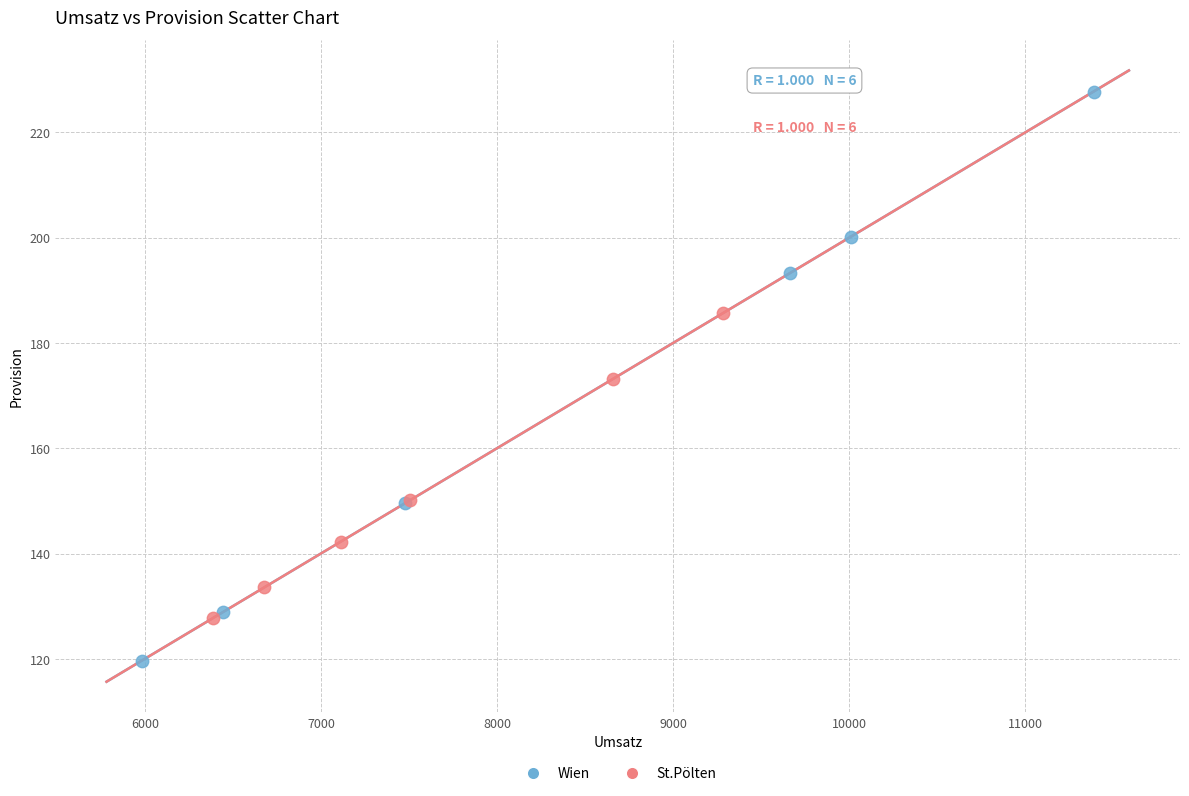

Which series reaches the maximum Y coordinate?

Wien